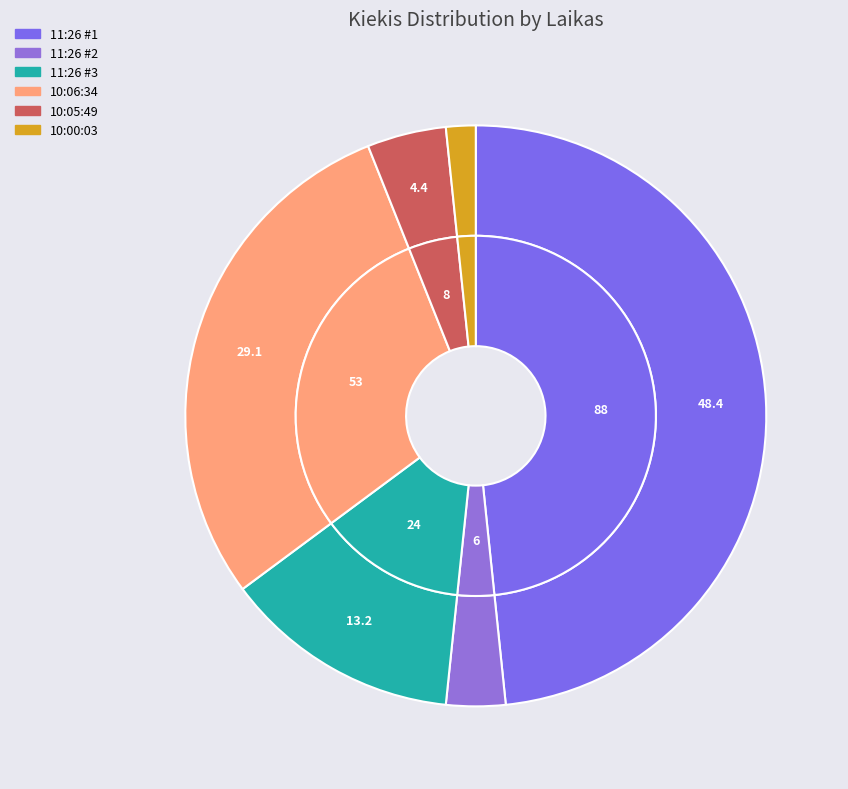

To the nearest percent, what is the combined percentage of 11:26:00 (6) and 10:00:03 (3)?

5%